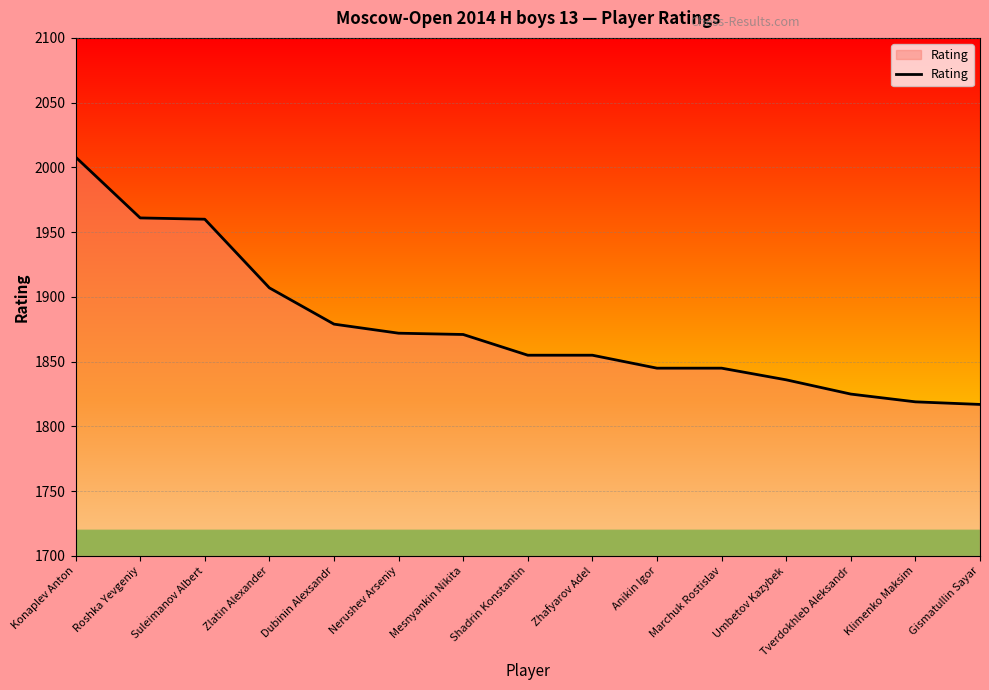

At which label does the data first exceed 1855?

Konaplev Anton